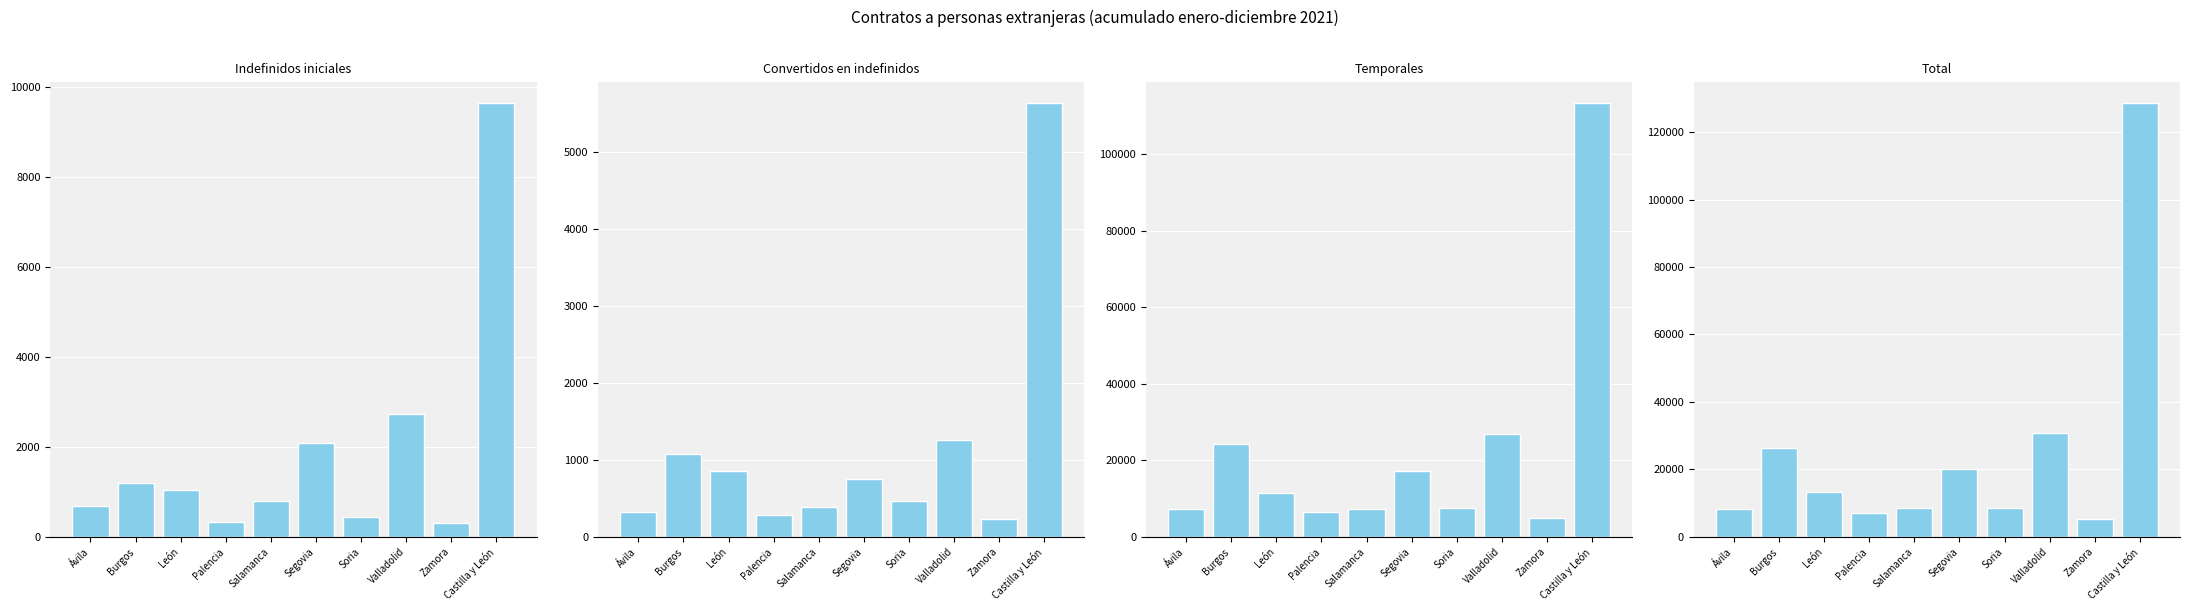

List the series in order of their peak value, highest first.

Total, Temporales, Indefinidos iniciales, Convertidos en indefinidos